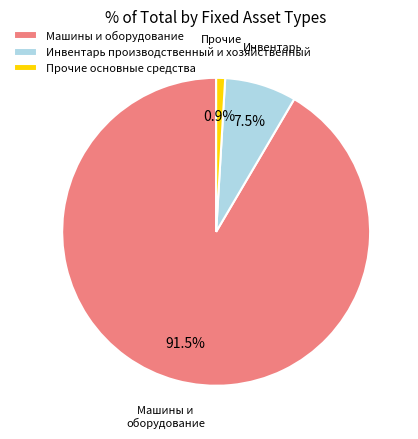

Which has a higher value, Инвентарь производственный и хозяйственный or Прочие основные средства?

Инвентарь производственный и хозяйственный